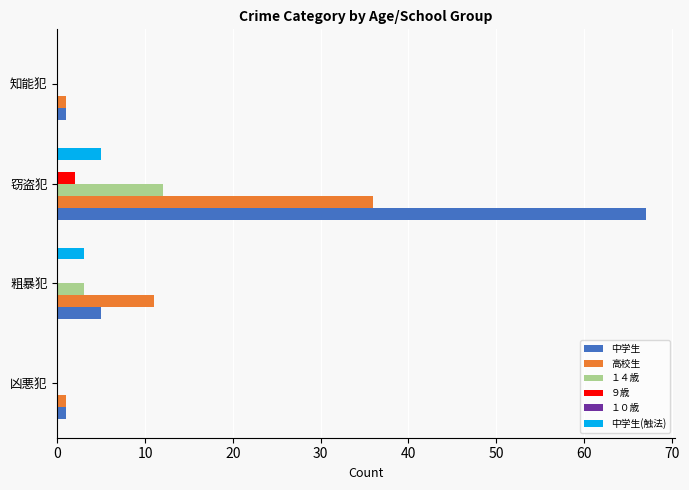

Where is １４歳 nearest to the value 6?

粗暴犯